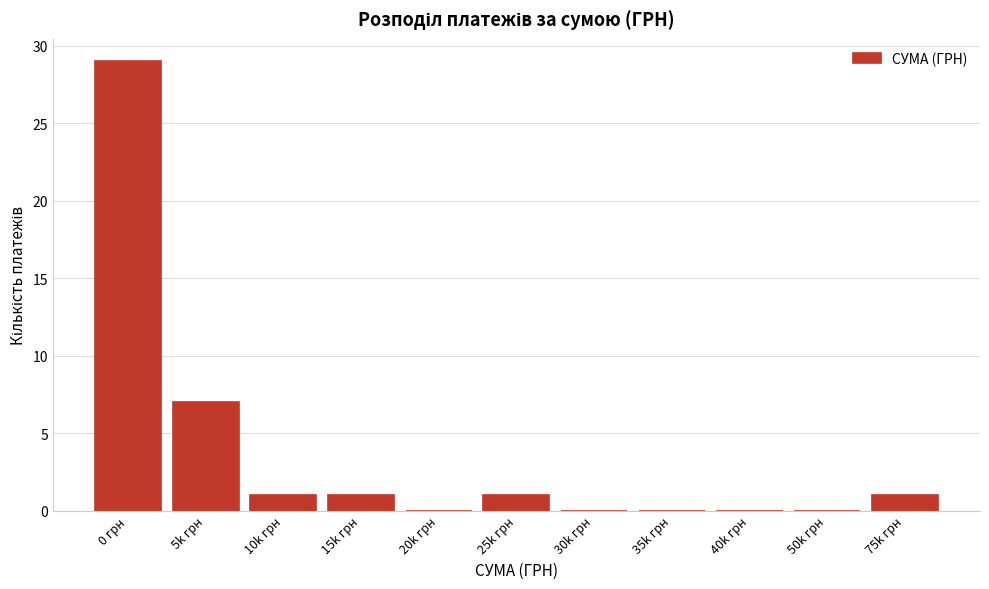

Reading left to right, extract all data points from this chart.

0 грн=29	5k грн=7	10k грн=1	15k грн=1	20k грн=0	25k грн=1	30k грн=0	35k грн=0	40k грн=0	50k грн=0	75k грн=1